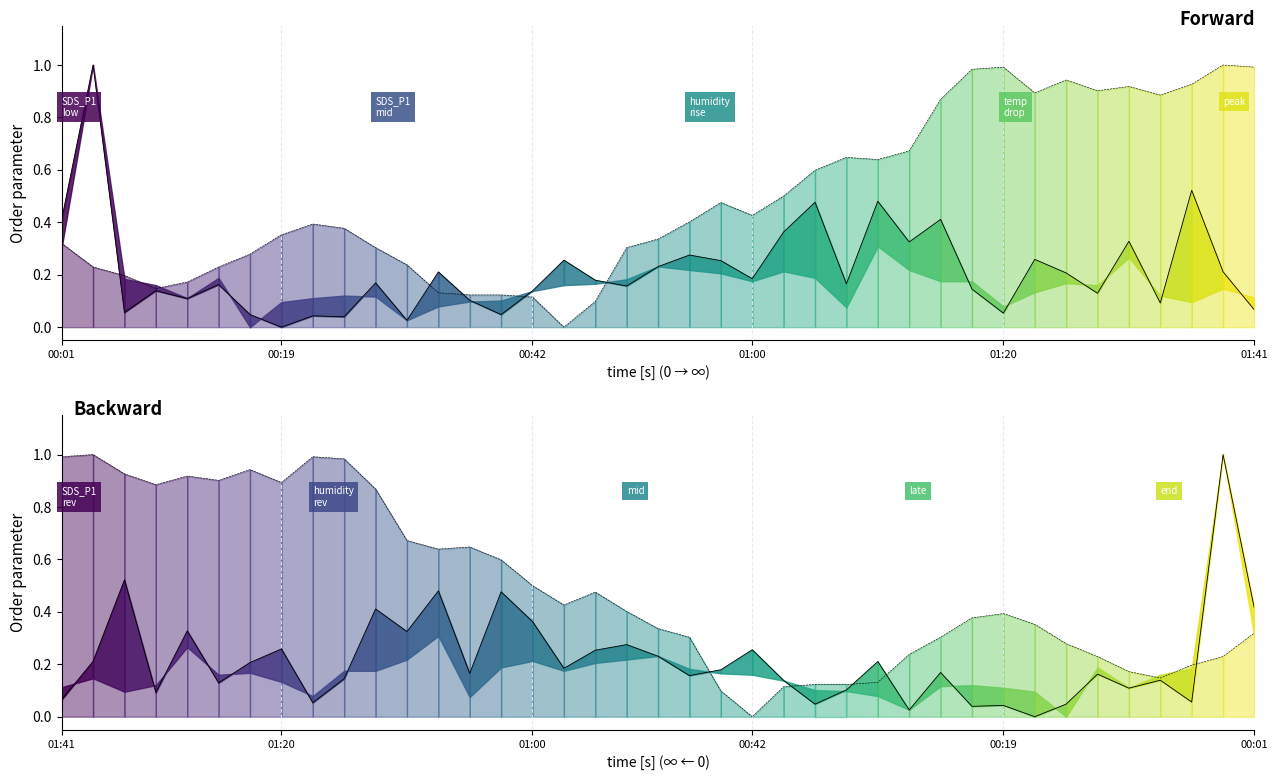

Does the chart display data point markers on the line(s)?

No